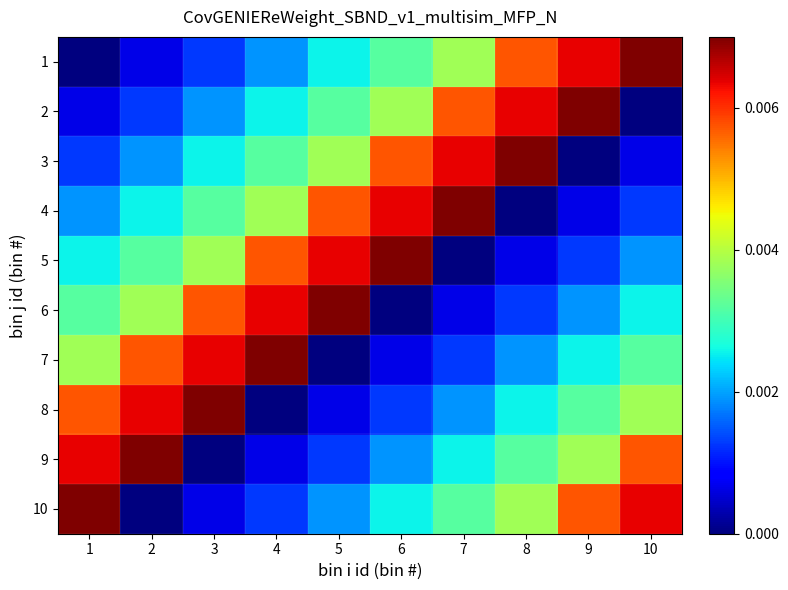

Rank the series at 8 from highest to lowest value.

3, 2, 1, 10, 9, 8, 7, 6, 5, 4